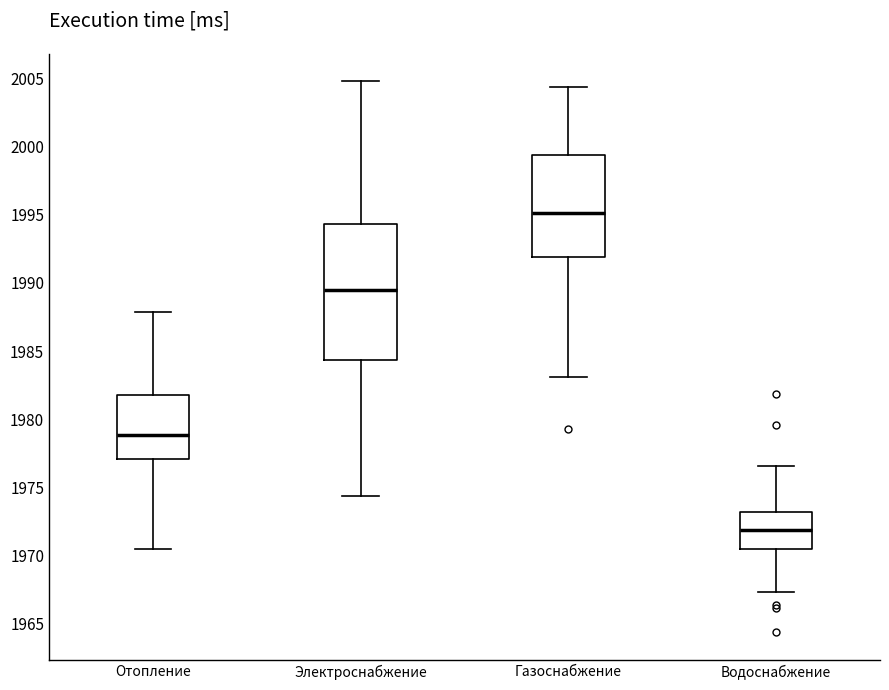

Reading left to right, transcribe this box plot: for each box, give where its median line is, the range the box spans, and where its two whiskers end, as read against the y-axis. The values are not printed on the chart, so give them approximately, as read against the axis.

Отопление: median 1979.0, box 1977.0 to 1982.0, whiskers 1970.5 to 1988.0
Электроснабжение: median 1989.5, box 1984.5 to 1994.5, whiskers 1974.5 to 2005.0
Газоснабжение: median 1995.0, box 1992.0 to 1999.5, whiskers 1983.0 to 2004.5
Водоснабжение: median 1972.0, box 1970.5 to 1973.0, whiskers 1967.5 to 1976.5